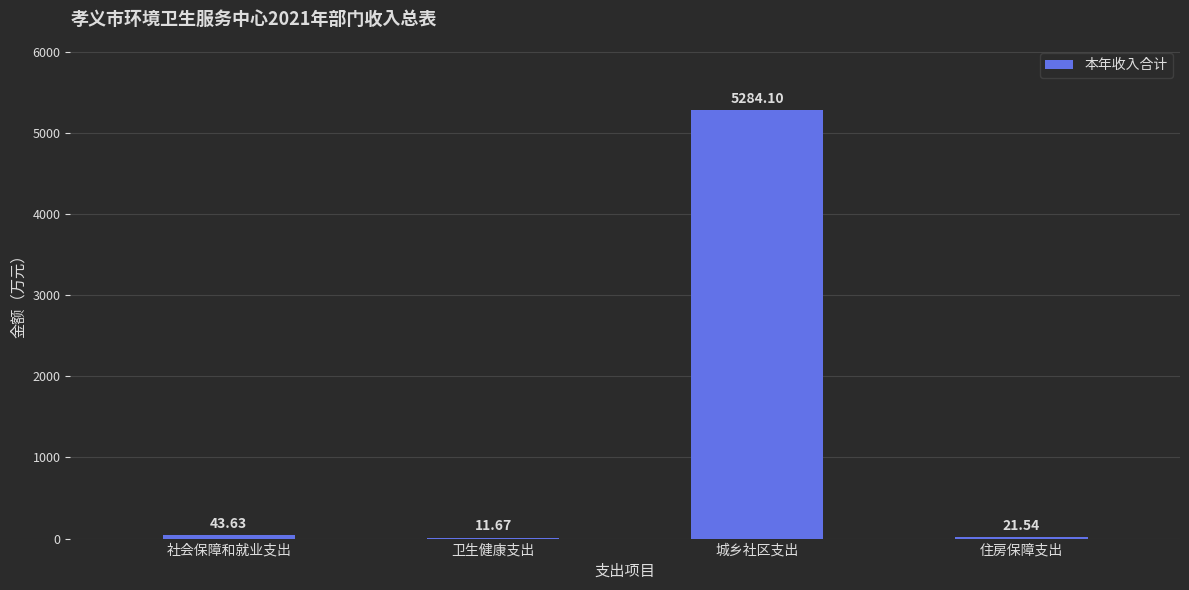

Are the bars horizontal?

No